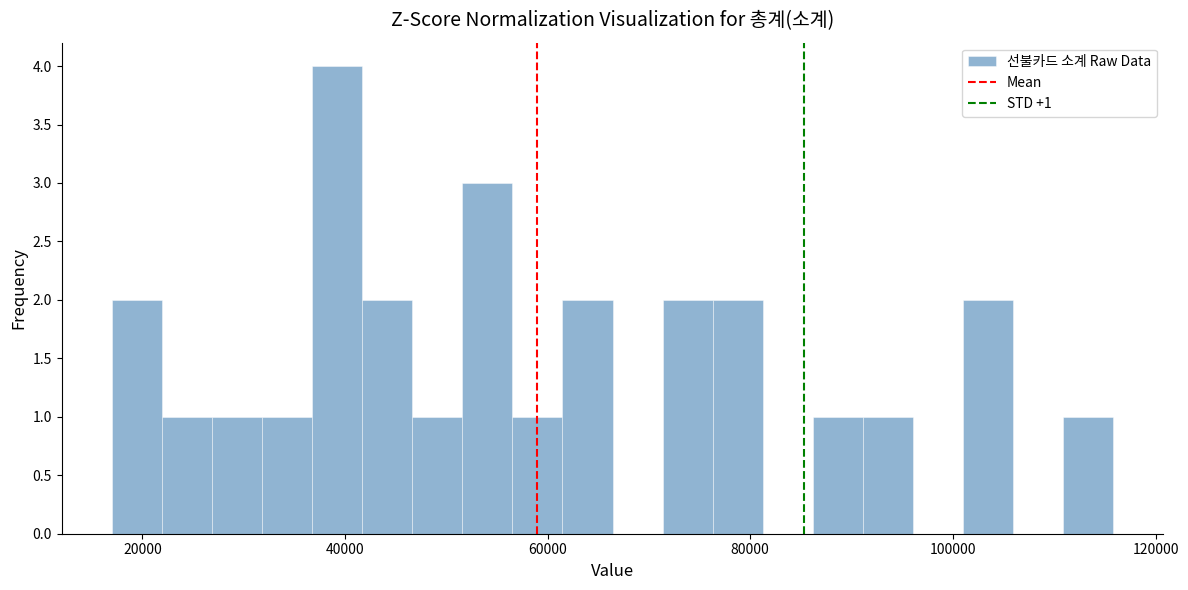

Around what value on the x-axis is the tallest bar? Give the approximate position of its centre, as read against the axis.

40000